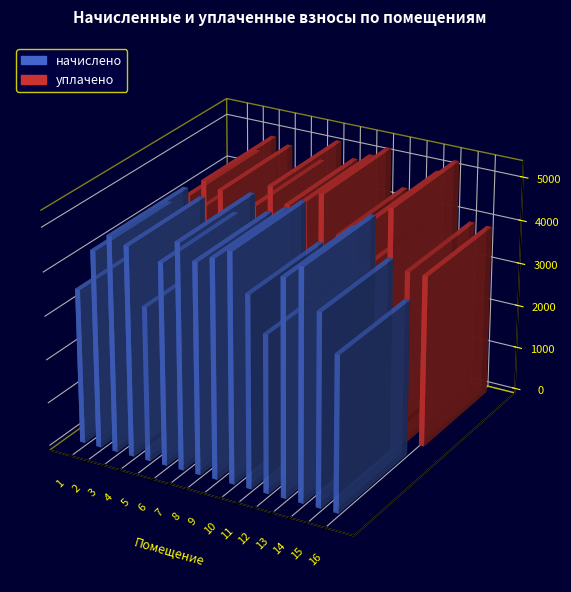

What is the difference between the maximum and minimum values in the уплачено series?

1728.0